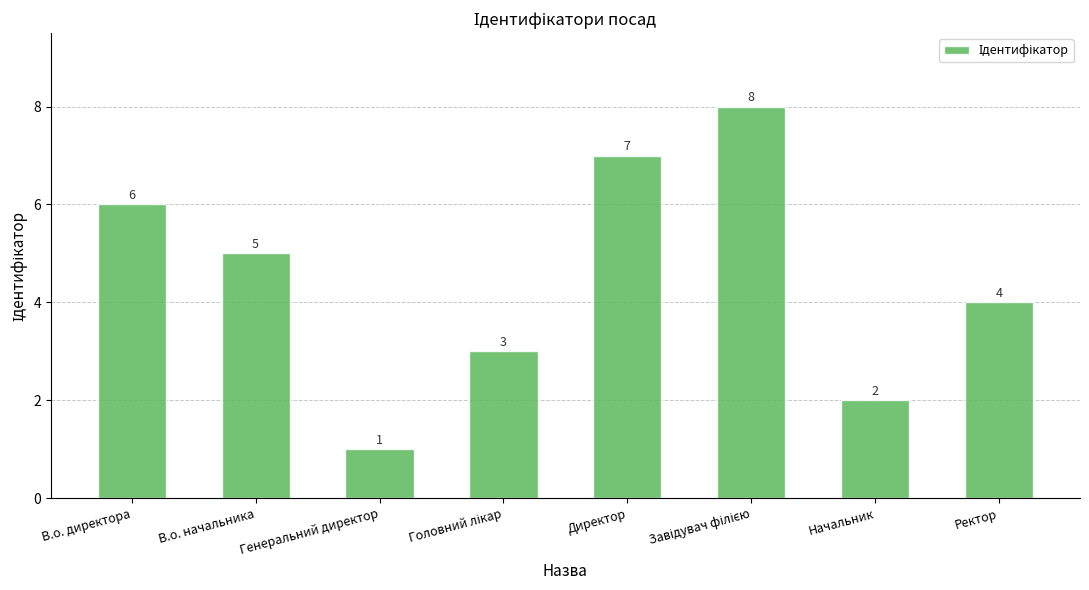

Are the bars horizontal?

No